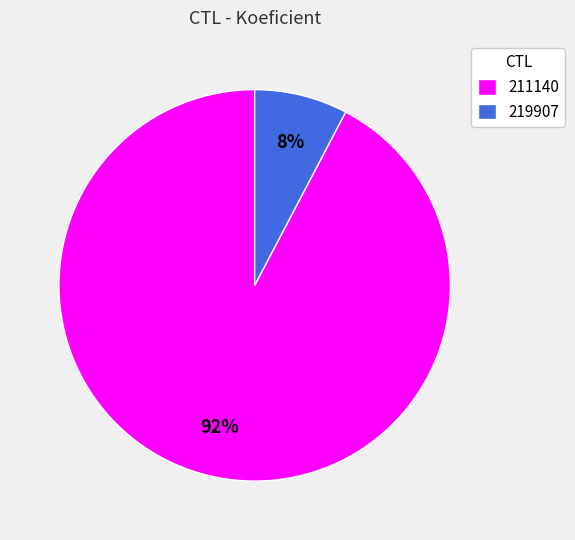

What percentage is the 219907 slice, to the nearest percent?

8%